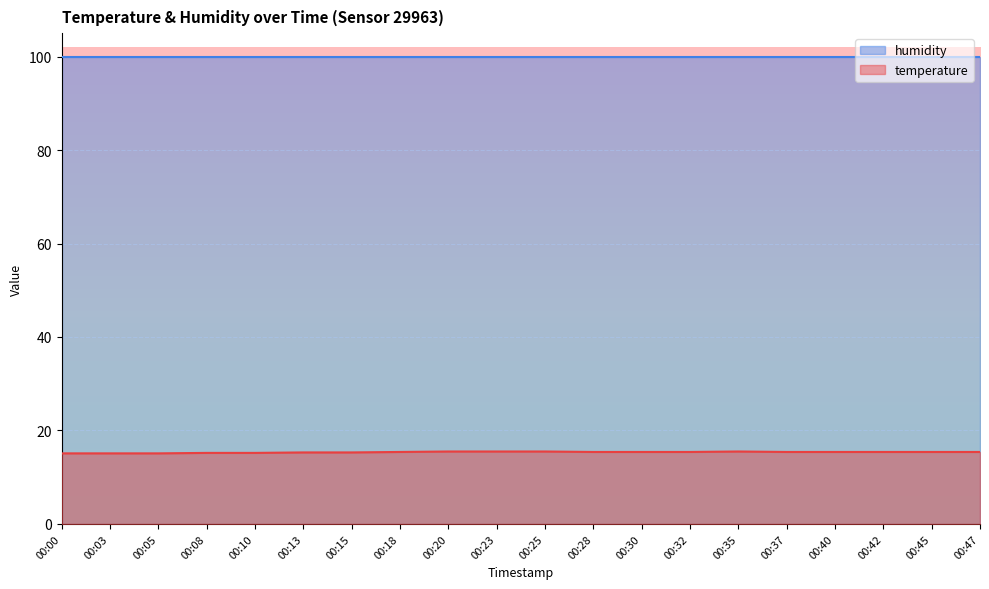

At which category does the chart reach its minimum across all series?

00:00